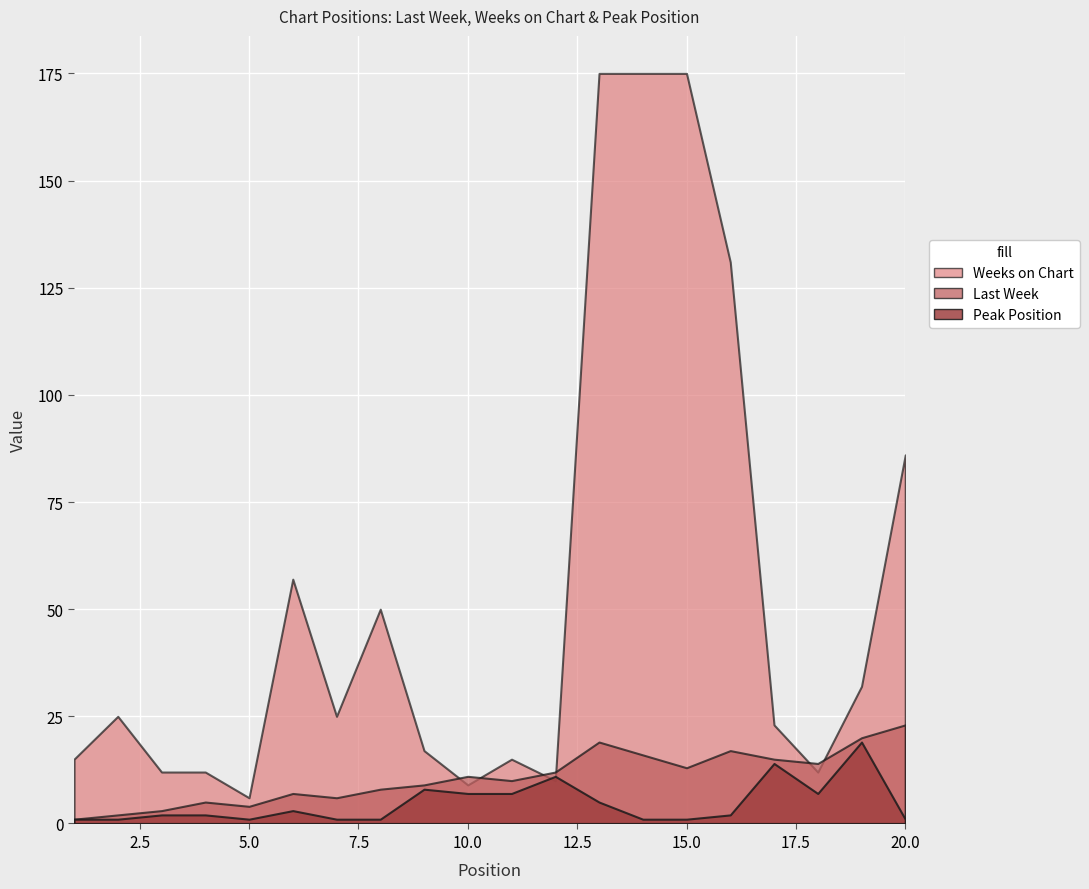

List the labels in order of Peak Position value, smallest first.

1, 2, 5, 7, 8, 14, 15, 20, 3, 4, 16, 6, 13, 10, 11, 18, 9, 12, 17, 19